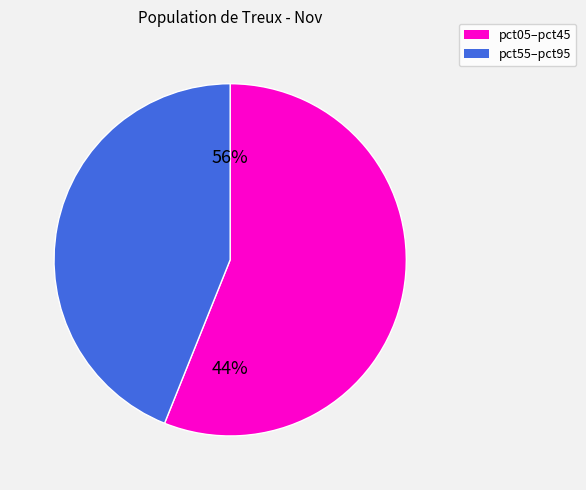

To the nearest percent, what is the difference between the largest and smallest slice percentages?

12%